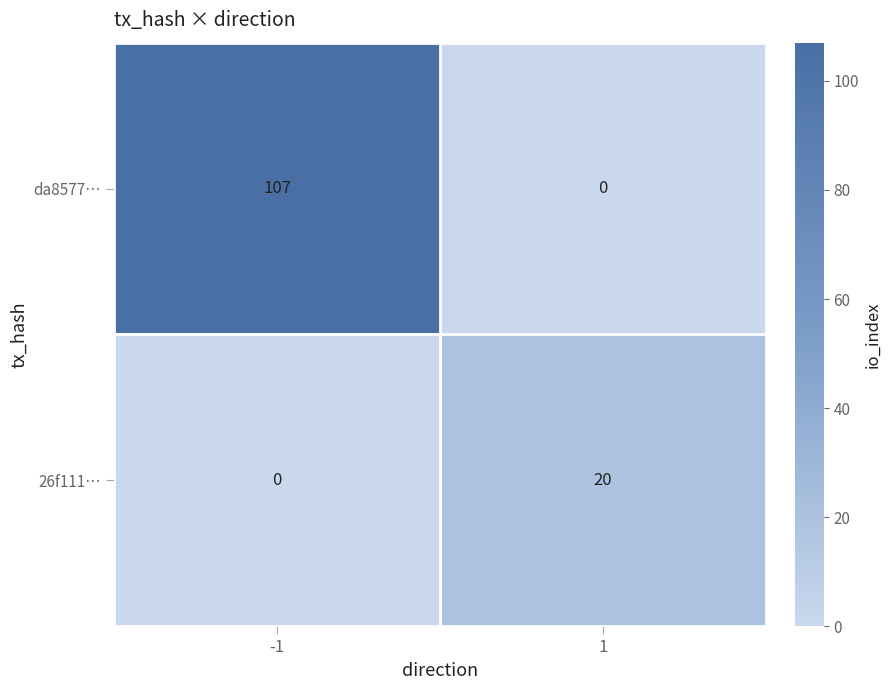

Count the number of categories in the chart.

2